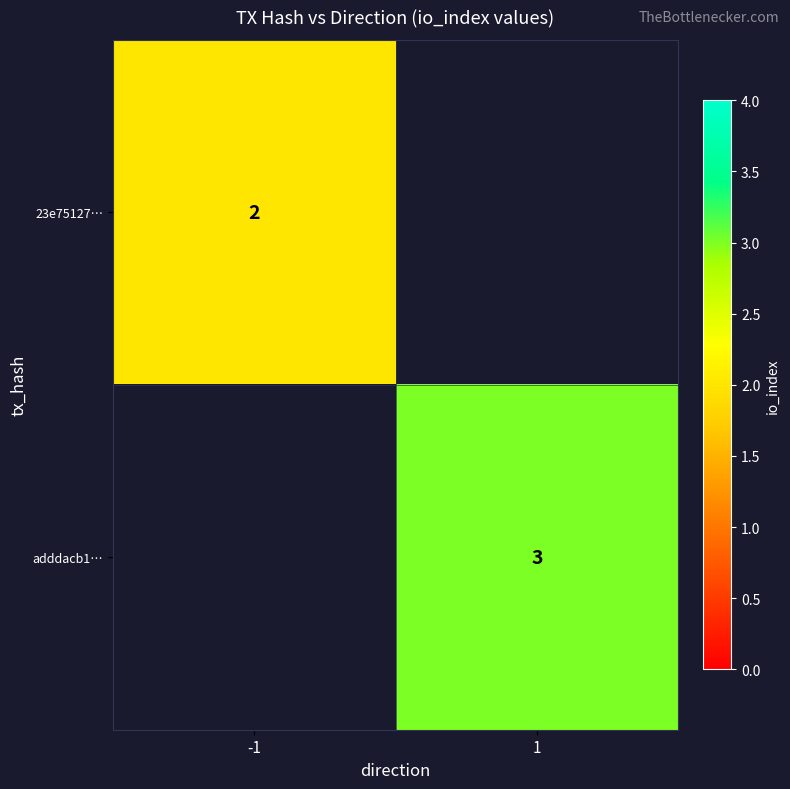

Is it true that 23e75127… equals 4 at -1?

False